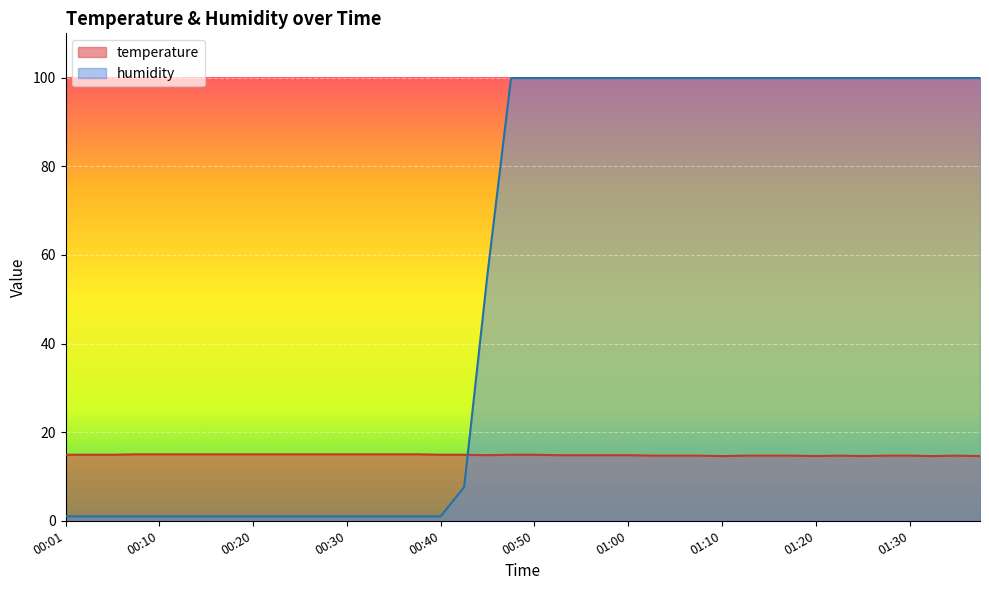

What is the sum of all temperature values?

593.3